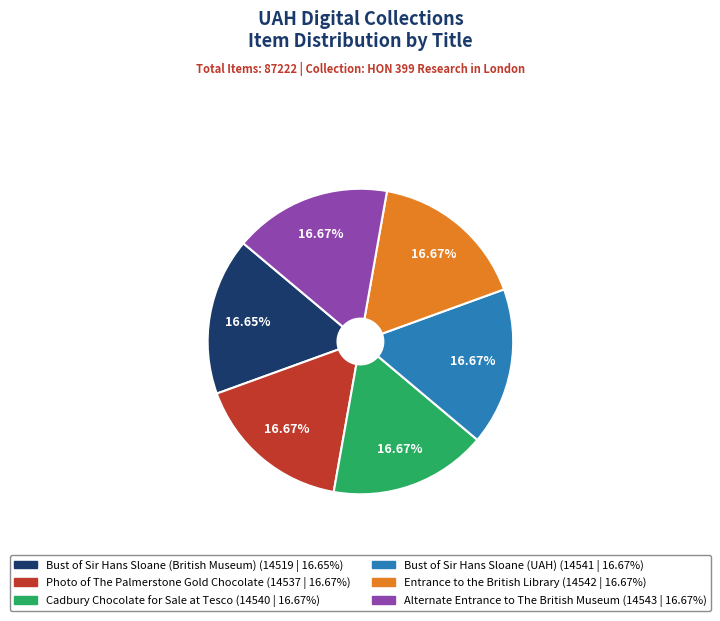

To the nearest percent, what is the average slice percentage?

17%